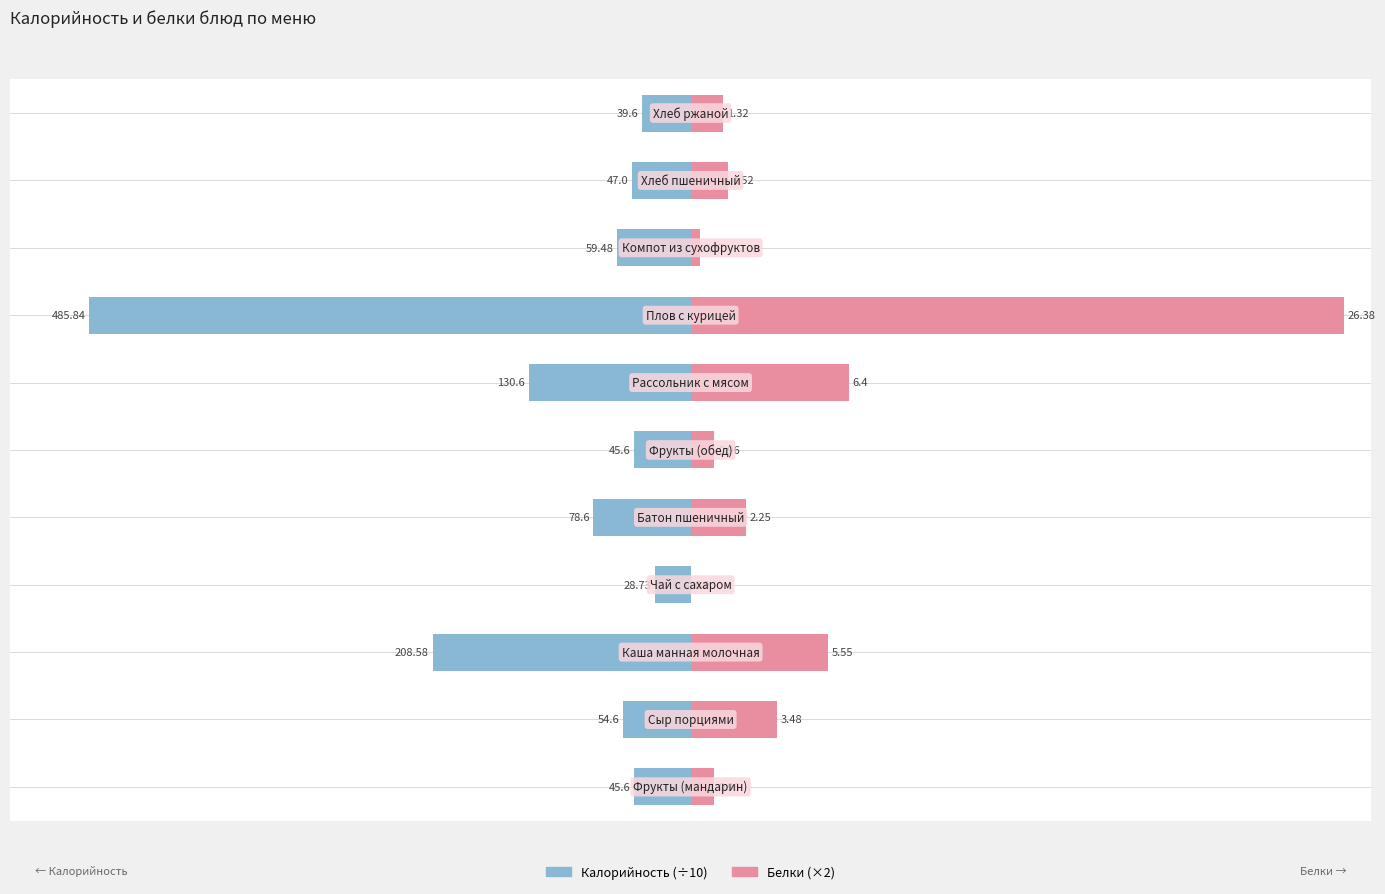

Between 2 and 5, which is larger?

5